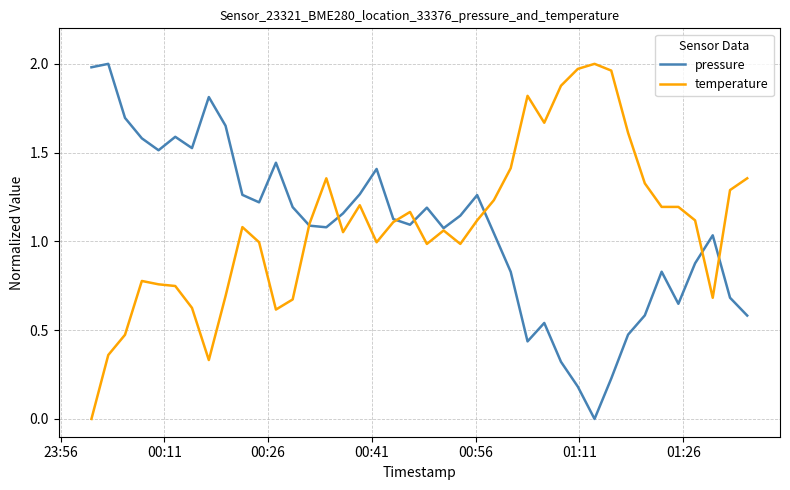

How many lines are shown in the chart?

2